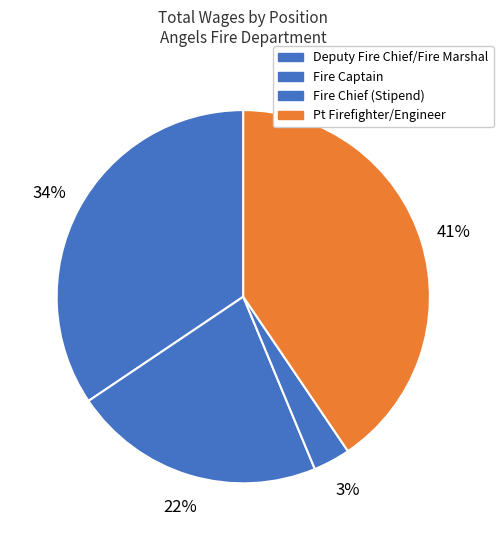

Count the number of slices in the pie.

4